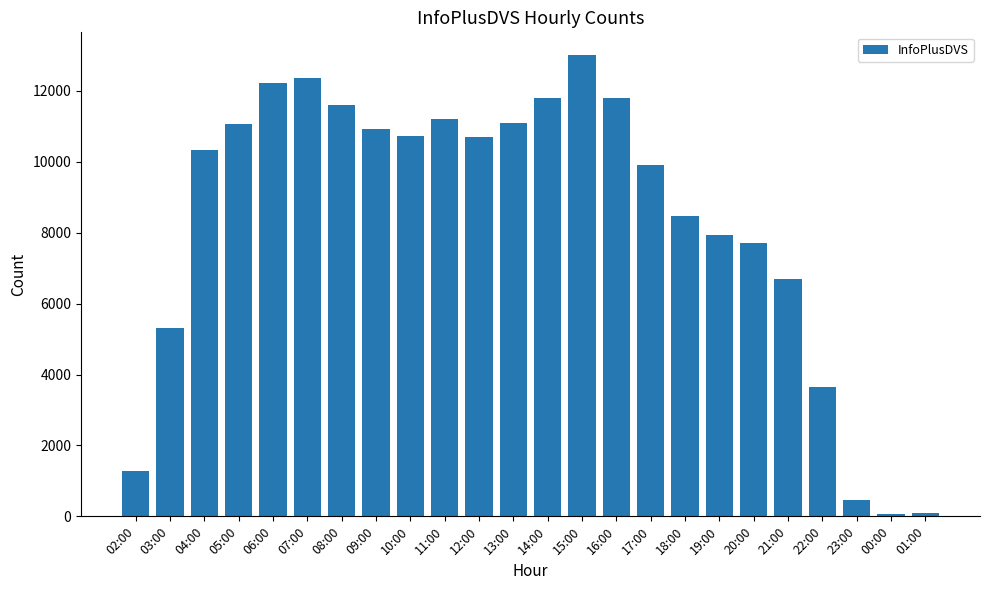

Where is the data nearest to the value 6531?

21:00